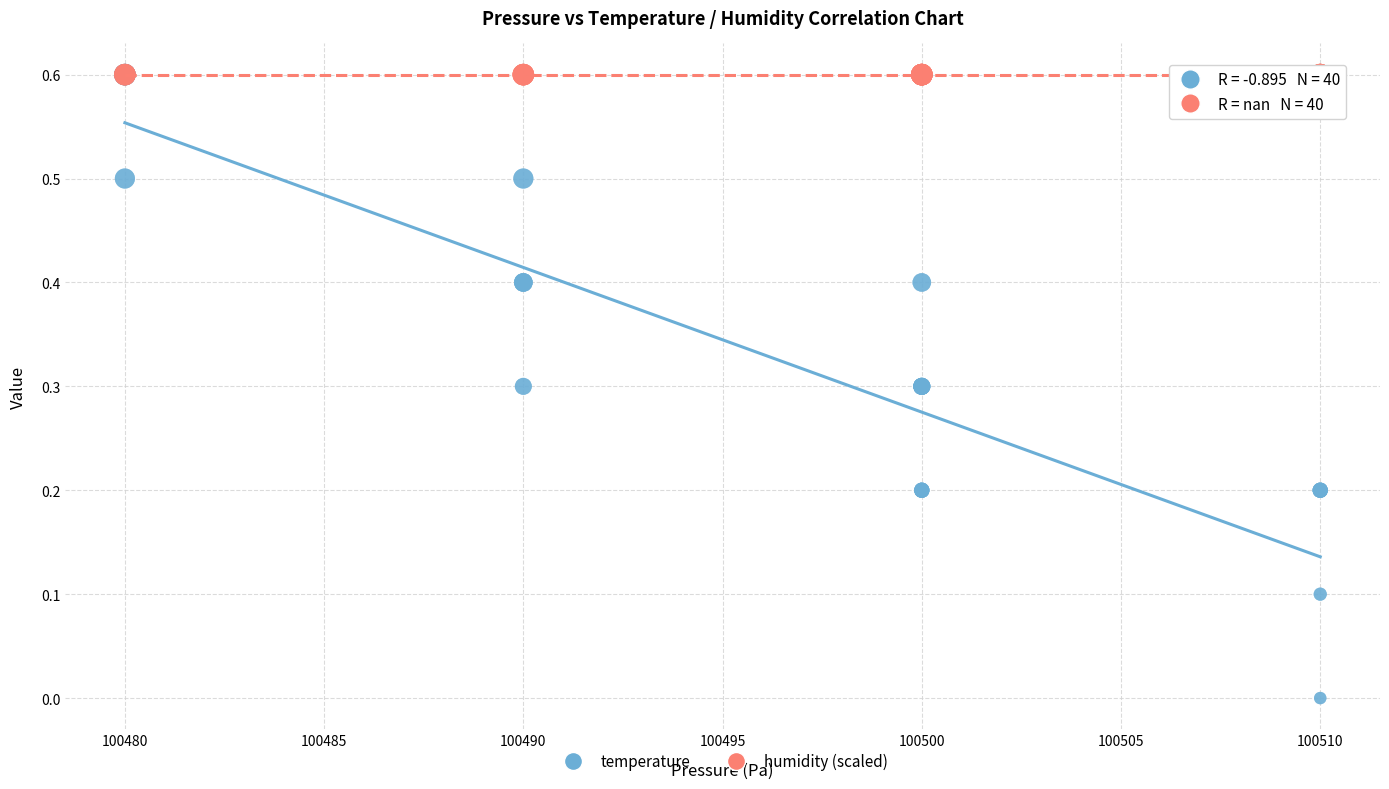

What are all the series names shown in the legend?

temperature, humidity (scaled)